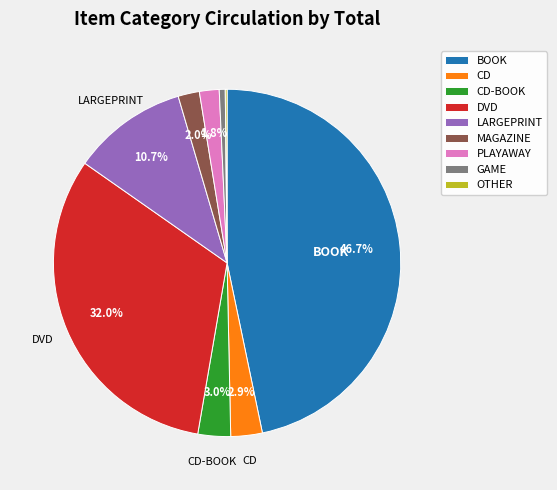

Is the sum of MAGAZINE and PLAYAWAY greater than half?

No